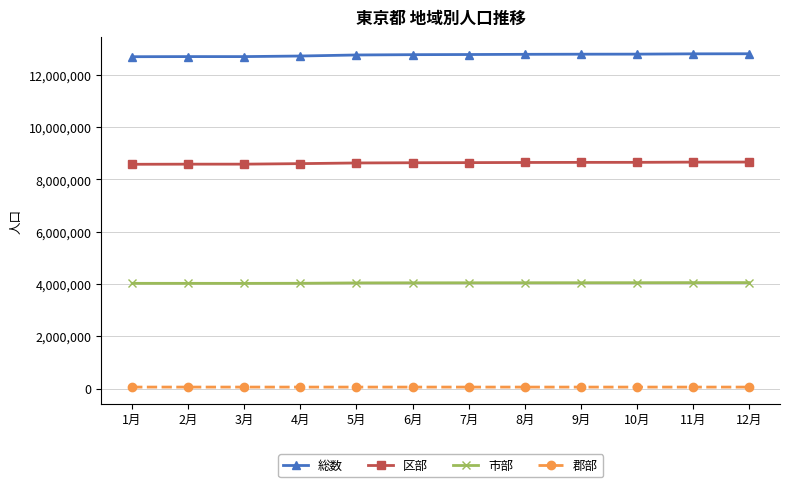

What are all the series names shown in the legend?

総数, 区部, 市部, 郡部